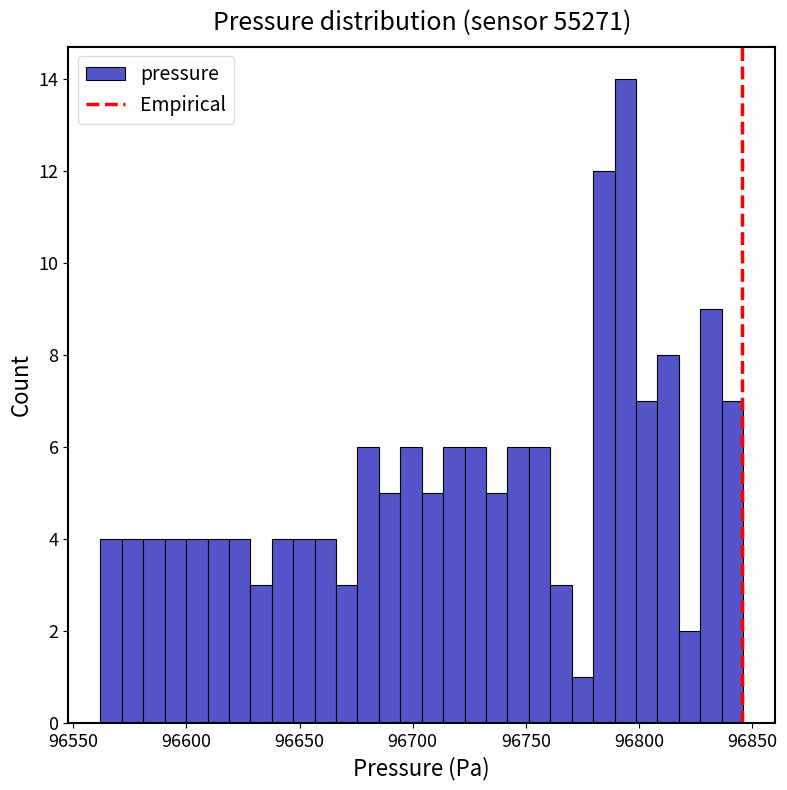

Read against the x-axis, roughly where is the centre of the tallest bar?

96795